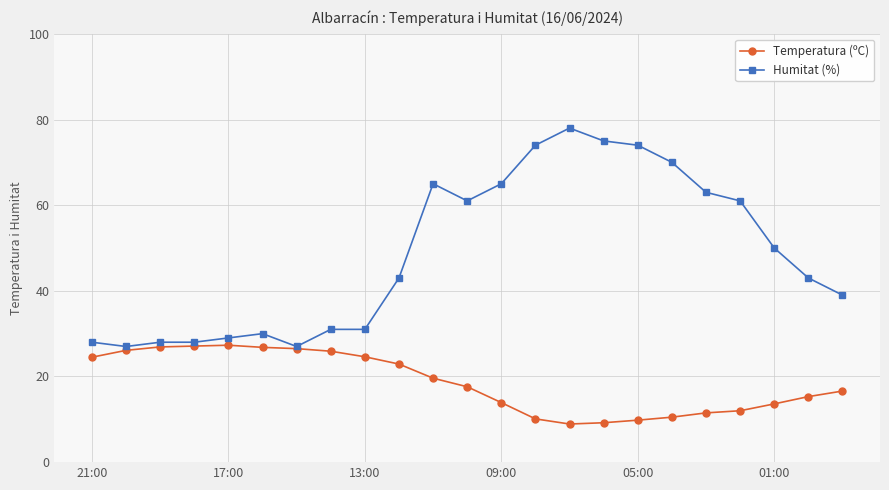

How many data points in Temperatura (ºC) are above 17?

12